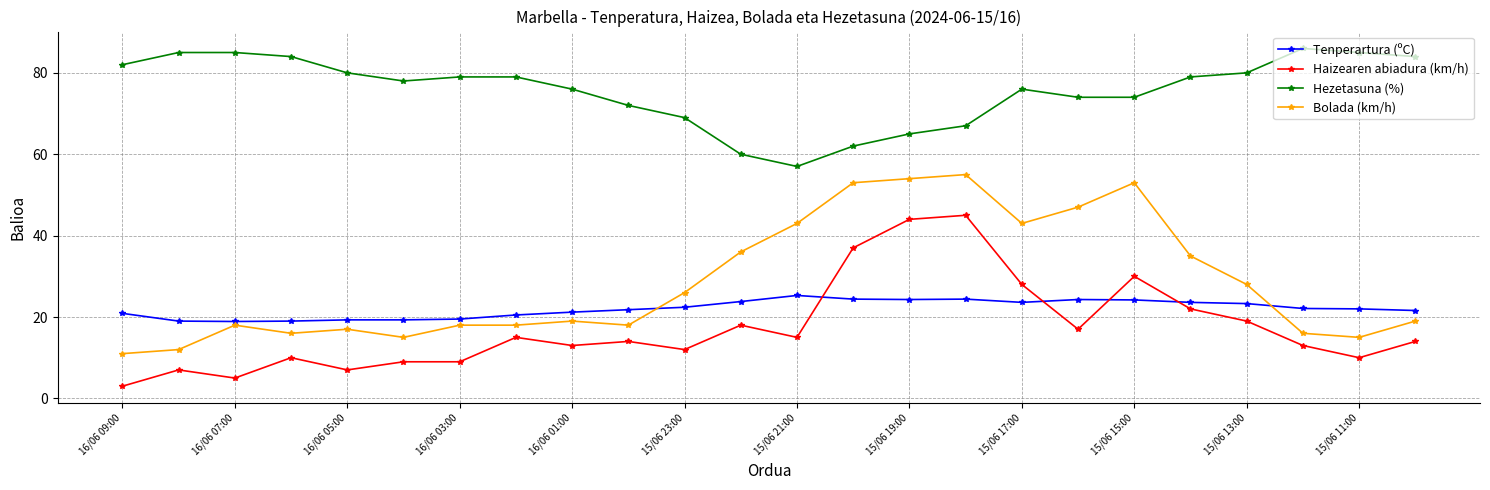

True or false: Bolada (km/h) has more than 0 points higher than both neighbors.

True